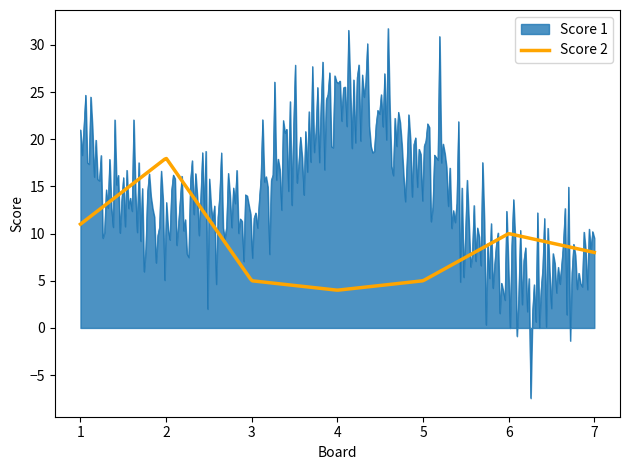

List the series in order of their peak value, lowest first.

Score 2, Score 1